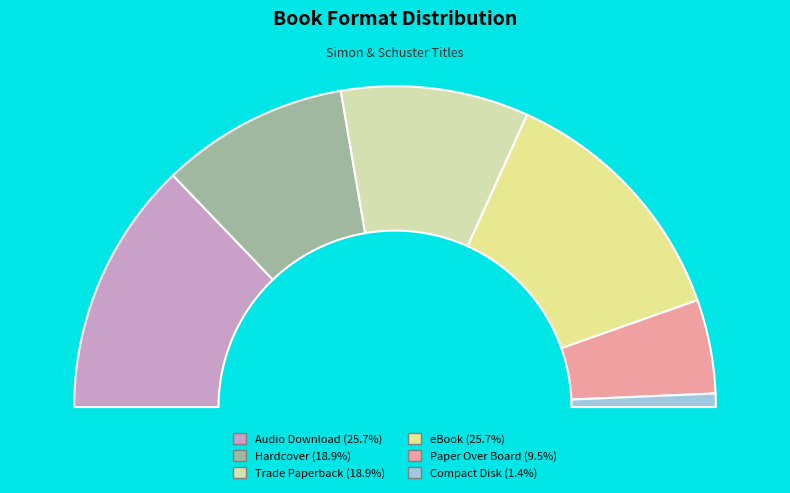

Which category has the smallest portion of the pie?

Compact Disk